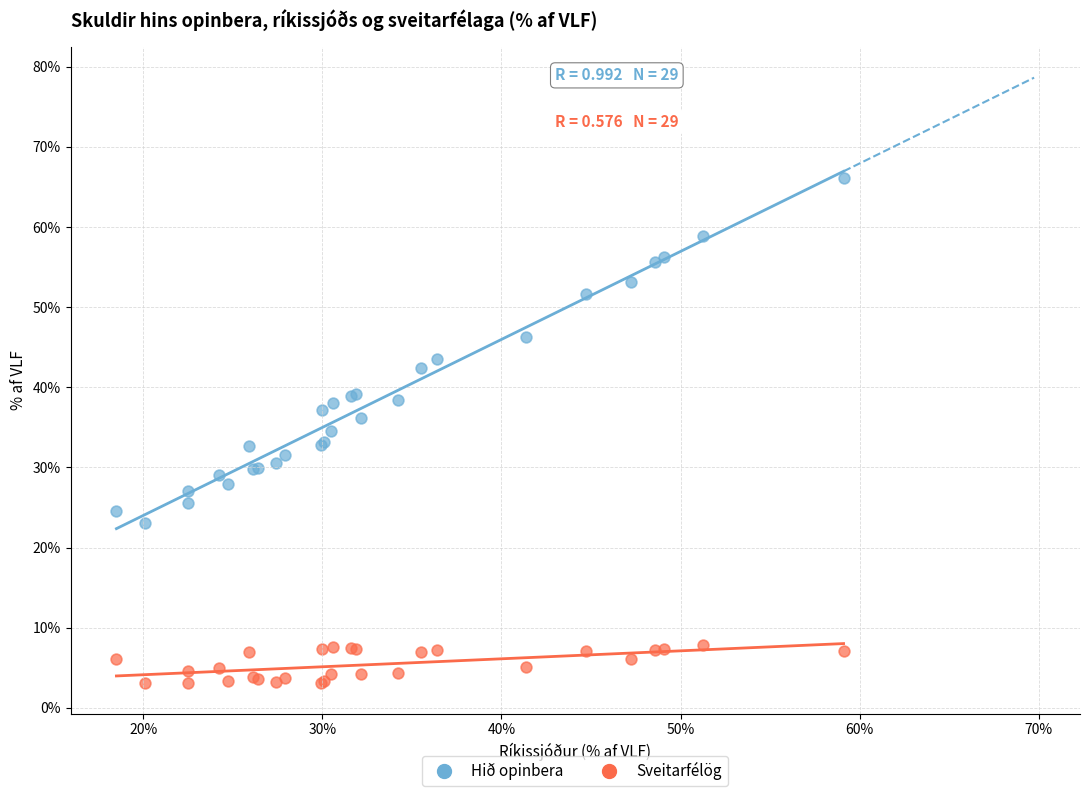

Which series contains the highest Y value?

Hið opinbera